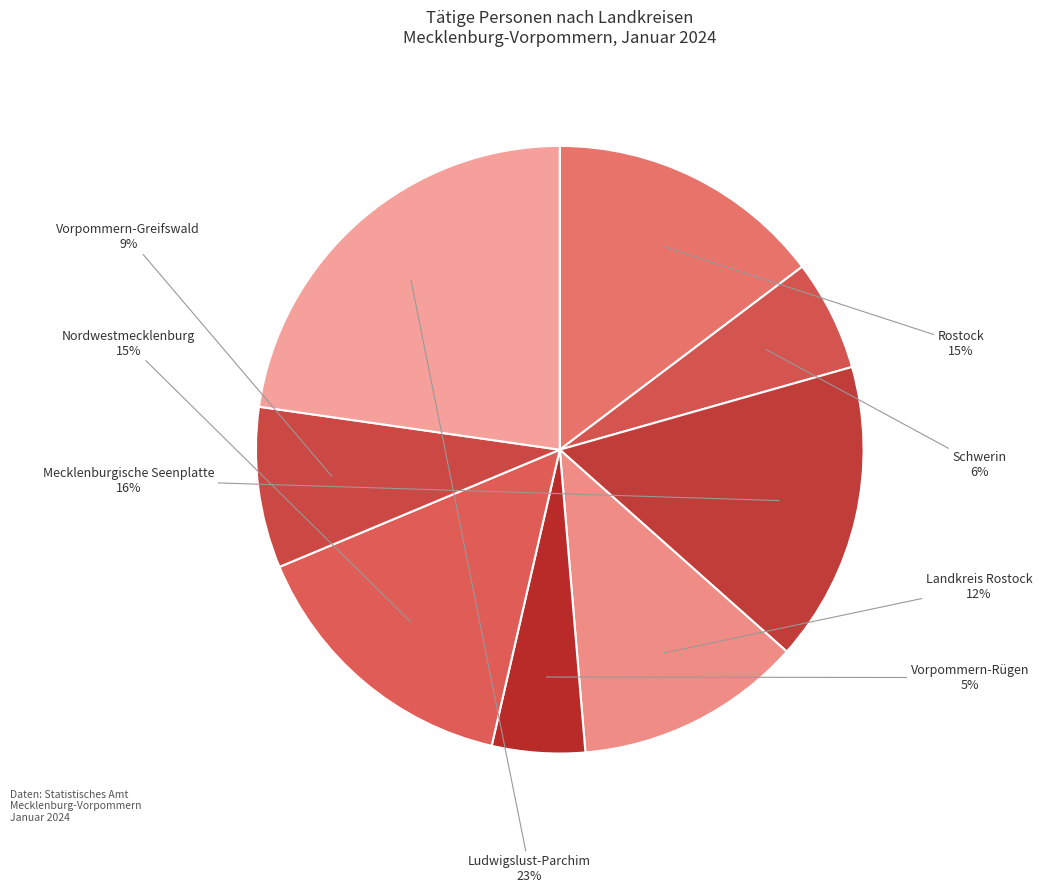

True or false: Schwerin accounts for 12% of the total.

False